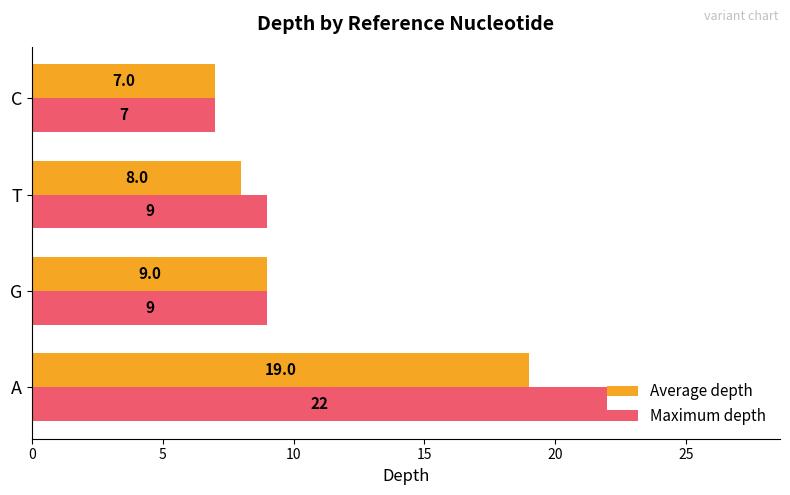

What is the difference between the maximum and minimum values in the Average depth series?

12